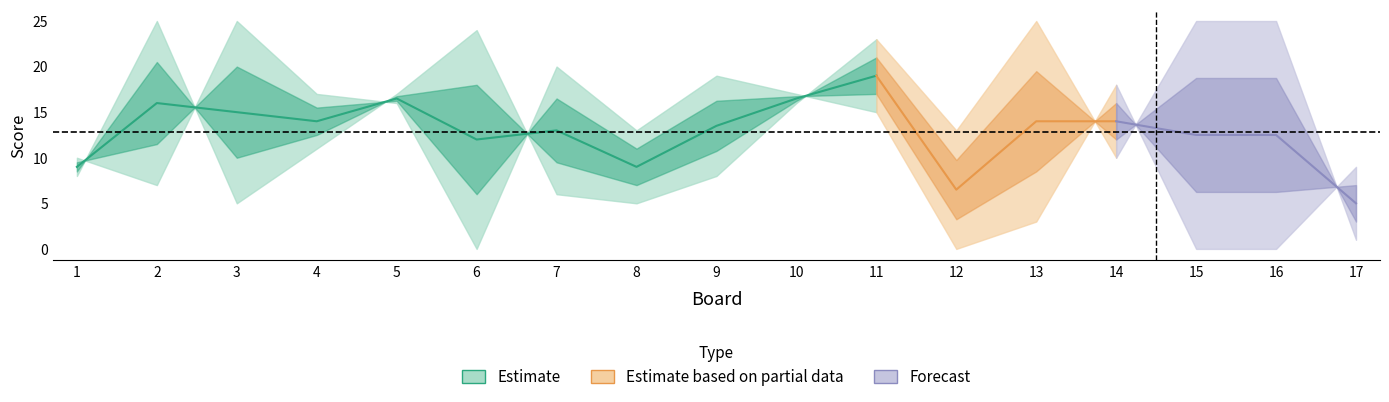

What value does the Score 1 series have at 6?

24